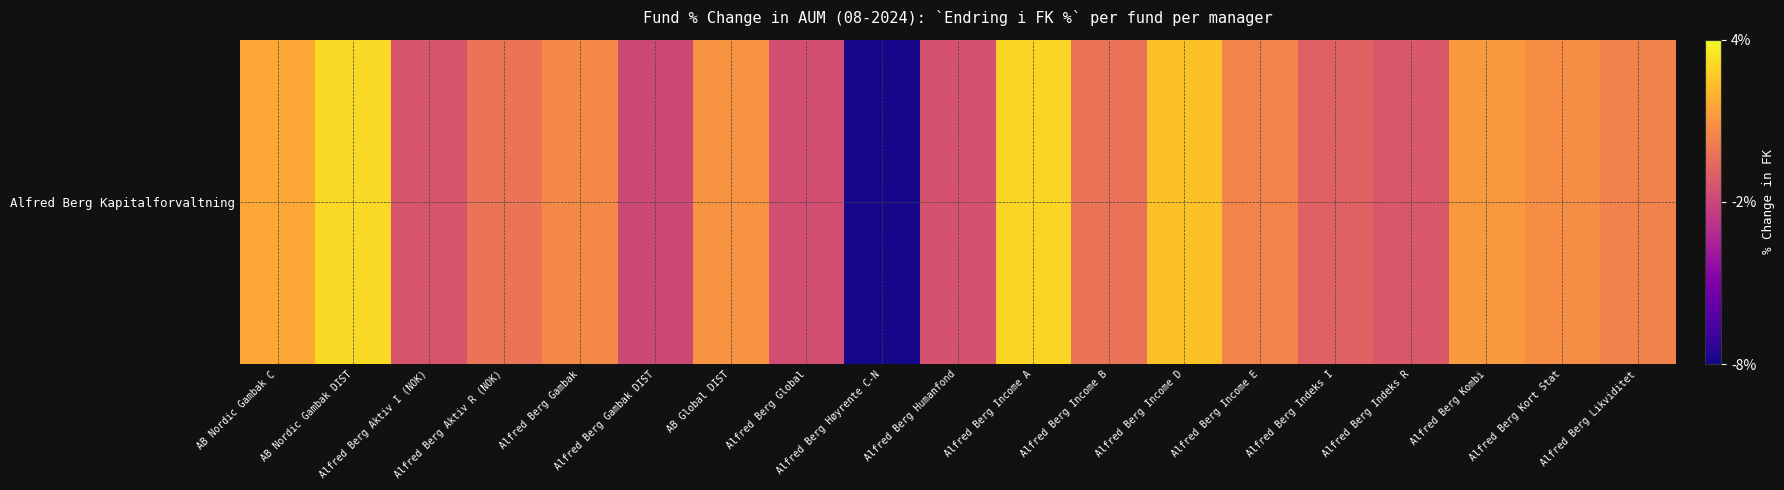

What is the greatest value displayed?

3.1